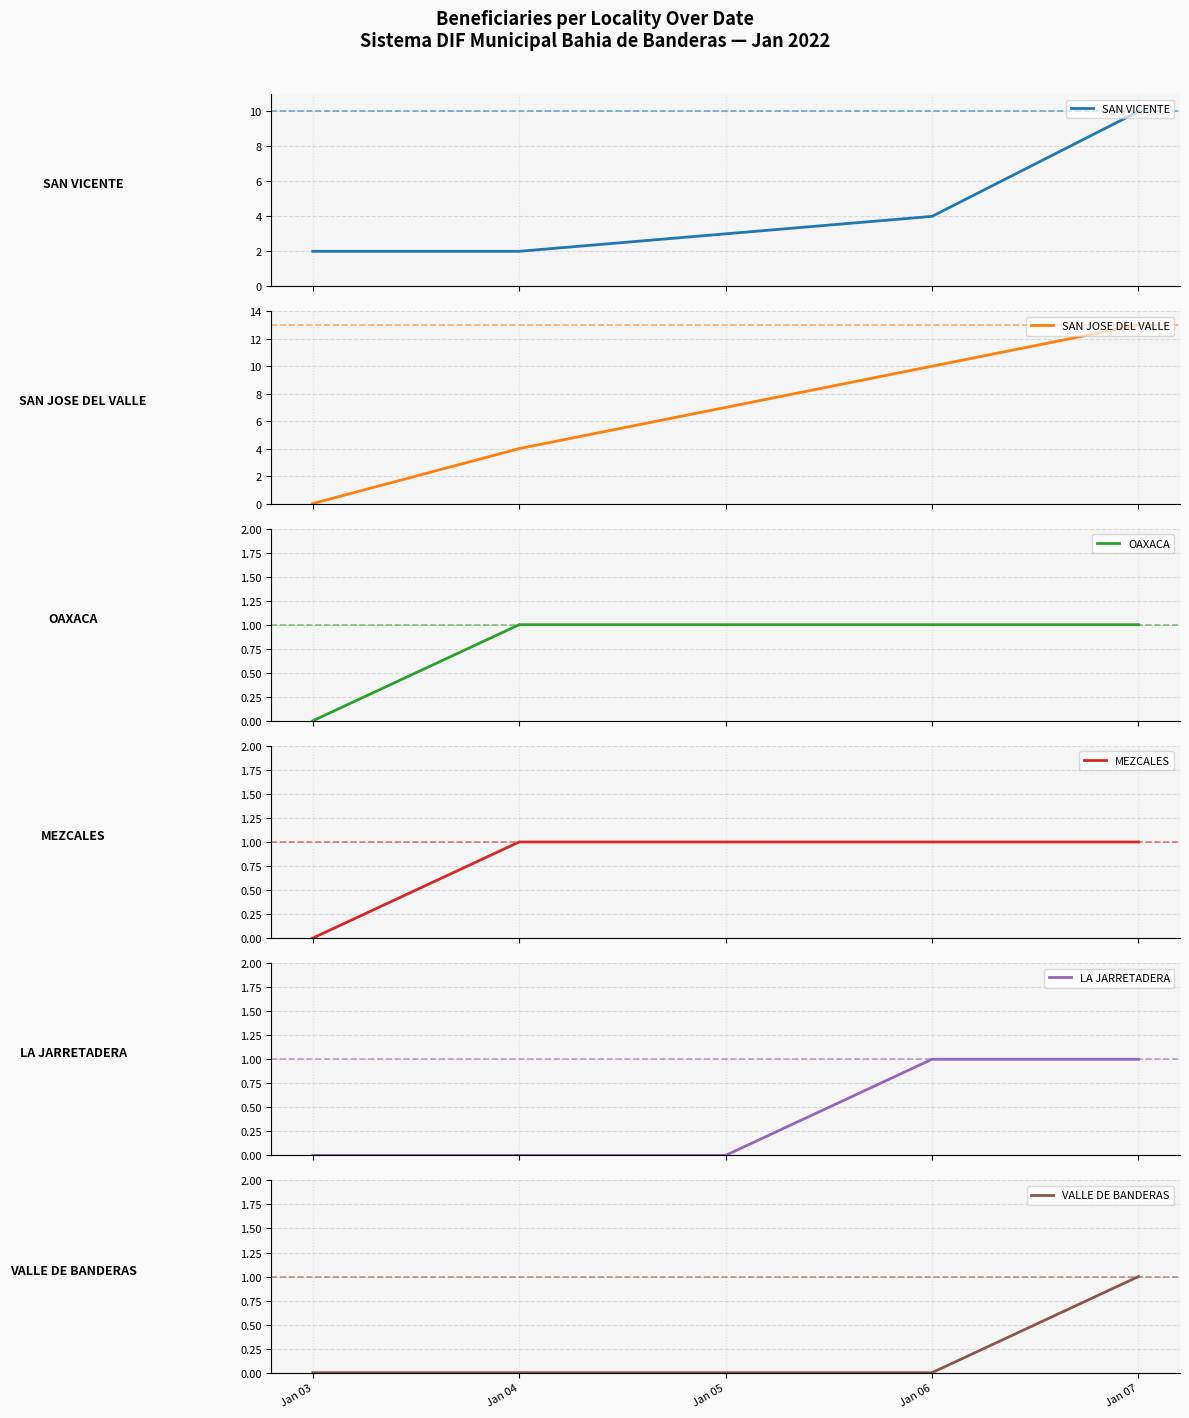

What is the difference between the SAN JOSE DEL VALLE values at Jan 07 and Jan 06?

3